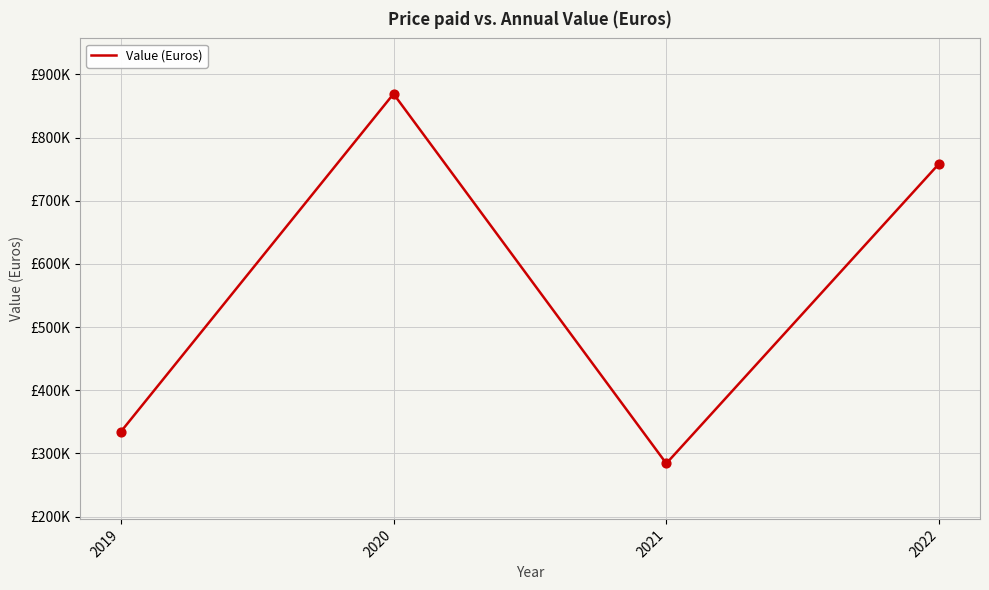

Between 2020 and 2022, which is larger?

2020